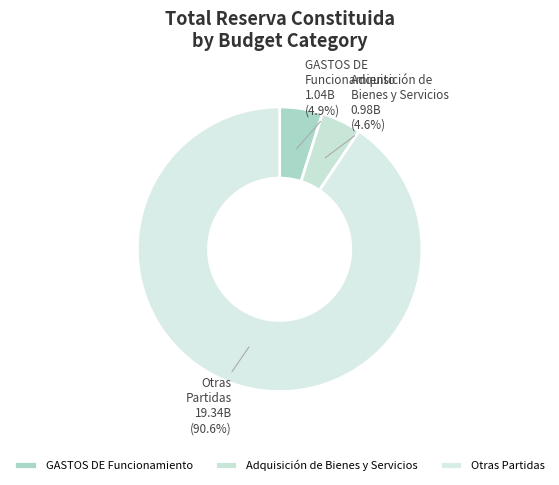

Which slice is the largest?

Otras Partidas